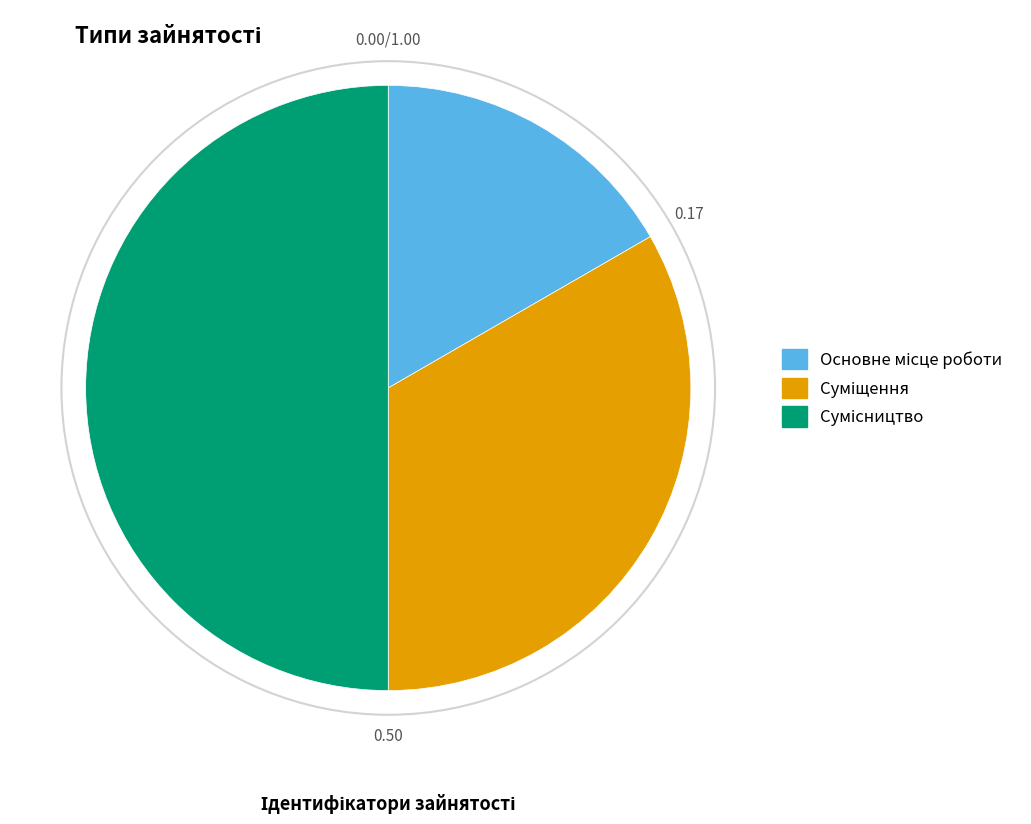

Count the number of slices in the pie.

3